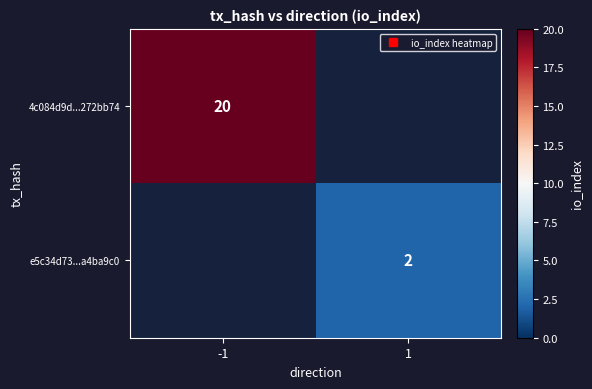

The value of e5c34d73...a4ba9c0 at -1 is 0. True or false?

True